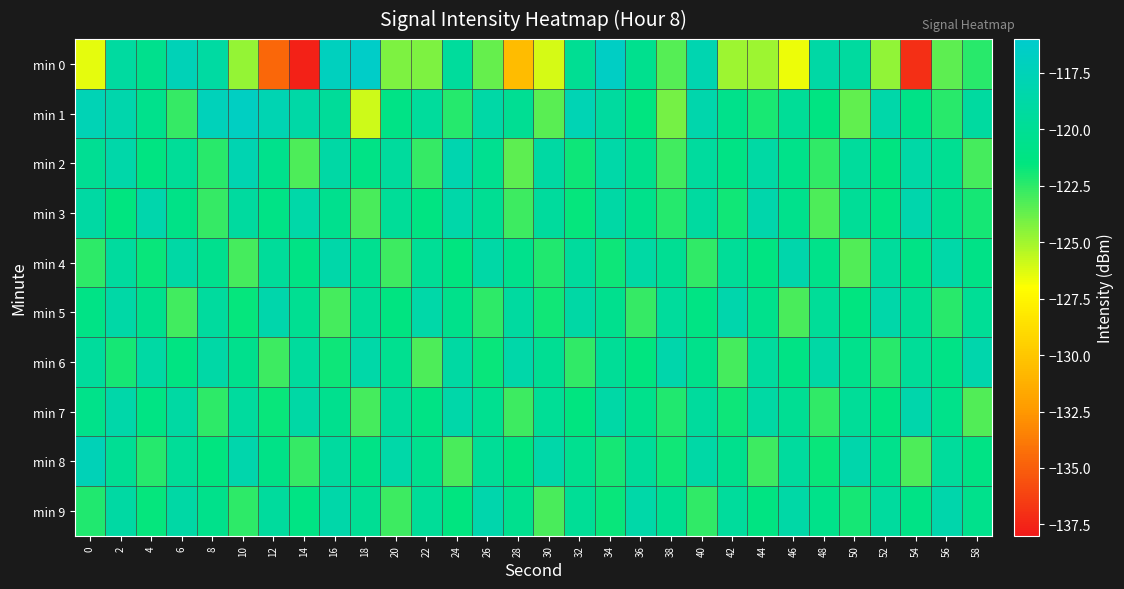

Reading left to right, extract all data points from this chart.

min 0: 0=-126.4	2=-119.1	4=-120.5	6=-117.5	8=-119.0	10=-124.7	12=-134.6	14=-137.6	16=-117.0	18=-116.3	20=-124.2	22=-124.2	24=-119.5	26=-123.7	28=-130.6	30=-126.1	32=-120.1	34=-116.6	36=-120.4	38=-123.3	40=-118.1	42=-124.9	44=-124.9	46=-126.6	48=-118.8	50=-119.3	52=-124.7	54=-137.0	56=-123.5	58=-122.4
min 1: 0=-117.6	2=-118.3	4=-120.6	6=-122.7	8=-117.3	10=-116.7	12=-117.8	14=-118.7	16=-119.7	18=-125.9	20=-121.0	22=-119.5	24=-122.3	26=-118.7	28=-120.1	30=-123.4	32=-117.8	34=-119.2	36=-121.5	38=-124.0	40=-118.3	42=-120.7	44=-122.1	46=-119.8	48=-121.3	50=-123.6	52=-118.5	54=-120.9	56=-122.4	58=-119.1
min 2: 0=-120.1	2=-118.5	4=-121.3	6=-119.7	8=-122.4	10=-117.9	12=-120.6	14=-123.2	16=-118.8	18=-121.0	20=-119.4	22=-122.7	24=-118.1	26=-120.3	28=-123.5	30=-119.0	32=-121.8	34=-118.6	36=-120.5	38=-122.9	40=-119.3	42=-121.1	44=-118.9	46=-120.8	48=-122.6	50=-119.5	52=-121.4	54=-118.7	56=-120.2	58=-123.0
min 3: 0=-119.0	2=-121.5	4=-118.3	6=-120.9	8=-122.7	10=-119.2	12=-121.0	14=-118.6	16=-120.4	18=-123.1	20=-119.7	22=-121.3	24=-118.5	26=-120.1	28=-122.8	30=-119.4	32=-121.6	34=-118.8	36=-120.7	38=-122.3	40=-119.1	42=-121.9	44=-118.4	46=-120.6	48=-123.2	50=-119.8	52=-121.2	54=-118.3	56=-120.5	58=-122.0
min 4: 0=-122.5	2=-119.3	4=-121.7	6=-118.8	8=-120.4	10=-123.0	12=-119.6	14=-121.1	16=-118.5	18=-120.3	20=-122.8	22=-119.9	24=-121.5	26=-118.7	28=-120.6	30=-122.2	32=-119.4	34=-121.8	36=-118.9	38=-120.1	40=-122.6	42=-119.7	44=-121.3	46=-118.4	48=-120.8	50=-123.3	52=-119.5	54=-121.0	56=-118.6	58=-120.9
min 5: 0=-121.0	2=-118.7	4=-120.5	6=-122.9	8=-119.3	10=-121.6	12=-118.4	14=-120.2	16=-123.0	18=-119.8	20=-121.4	22=-118.6	24=-120.7	26=-122.5	28=-119.1	30=-121.9	32=-118.8	34=-120.4	36=-122.7	38=-119.5	40=-121.2	42=-118.3	44=-120.6	46=-123.1	48=-119.7	50=-121.5	52=-118.5	54=-120.0	56=-122.4	58=-119.9
min 6: 0=-119.5	2=-122.0	4=-118.9	6=-121.3	8=-118.7	10=-120.5	12=-122.8	14=-119.4	16=-121.8	18=-118.6	20=-120.3	22=-123.2	24=-119.0	26=-121.7	28=-118.5	30=-120.1	32=-122.6	34=-119.8	36=-121.5	38=-118.4	40=-120.7	42=-123.0	44=-119.3	46=-121.1	48=-118.8	50=-120.6	52=-122.4	54=-119.7	56=-121.0	58=-118.3
min 7: 0=-120.8	2=-118.5	4=-121.2	6=-119.0	8=-122.5	10=-119.3	12=-121.7	14=-118.8	16=-120.4	18=-123.0	20=-119.6	22=-121.1	24=-118.5	26=-120.3	28=-122.8	30=-119.9	32=-121.5	34=-118.7	36=-120.6	38=-122.2	40=-119.4	42=-121.8	44=-118.9	46=-120.1	48=-122.6	50=-119.7	52=-121.3	54=-118.4	56=-120.8	58=-123.3
min 8: 0=-117.5	2=-120.0	4=-122.3	6=-119.7	8=-121.5	10=-118.3	12=-120.9	14=-122.7	16=-119.2	18=-121.0	20=-118.6	22=-120.4	24=-123.1	26=-119.8	28=-121.4	30=-118.5	32=-120.3	34=-122.0	36=-119.6	38=-121.9	40=-118.7	42=-120.5	44=-122.8	46=-119.3	48=-121.7	50=-118.4	52=-120.6	54=-123.2	56=-119.5	58=-121.1
min 9: 0=-122.2	2=-119.0	4=-121.6	6=-118.8	8=-120.7	10=-122.5	12=-119.4	14=-121.2	16=-118.5	18=-120.0	20=-122.8	22=-119.7	24=-121.5	26=-118.3	28=-120.4	30=-123.1	32=-119.9	34=-121.7	36=-118.6	38=-120.2	40=-122.6	42=-119.5	44=-121.3	46=-118.7	48=-120.8	50=-122.0	52=-119.3	54=-121.0	56=-118.4	58=-120.6